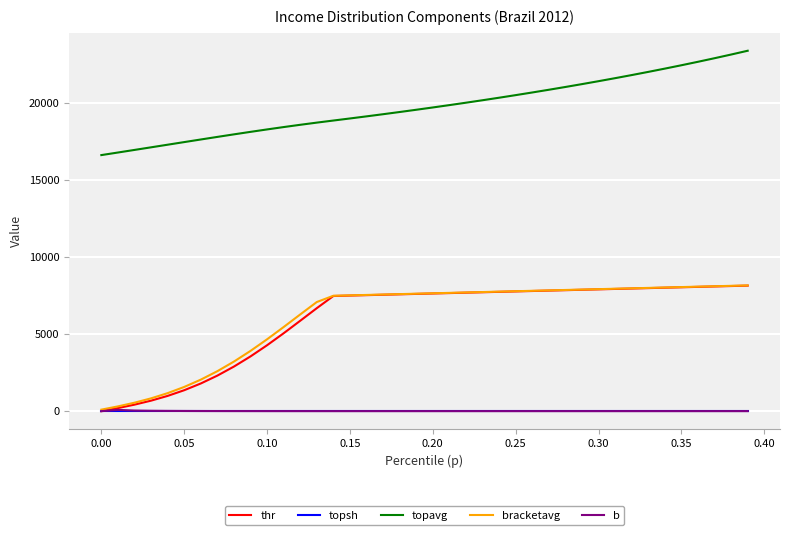

How many distinct data groups are displayed?

5